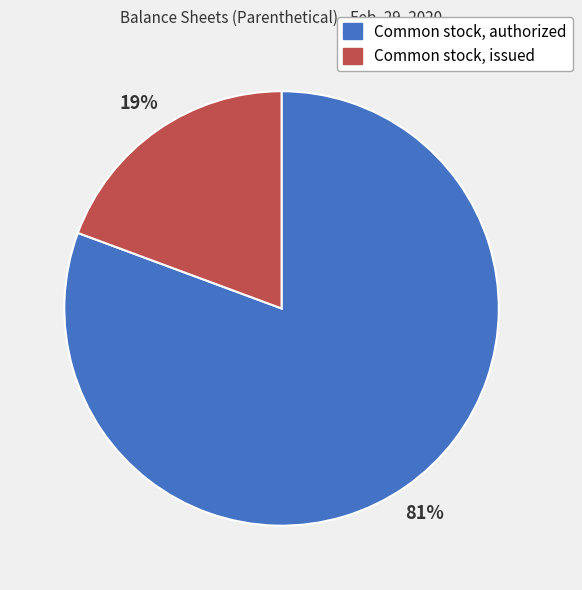

What is the ratio of the value at Common stock, issued to the value at Common stock, authorized?

0.2